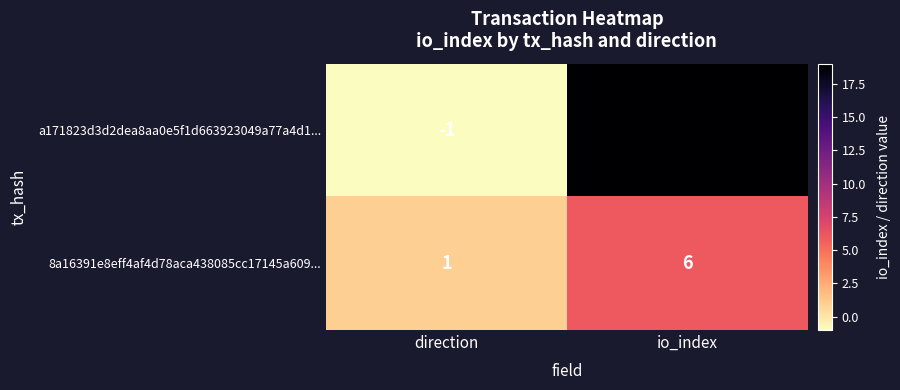

Between direction and io_index, which series saw the biggest shift?

a171823d3d2dea8aa0e5f1d663923049a77a4d1...